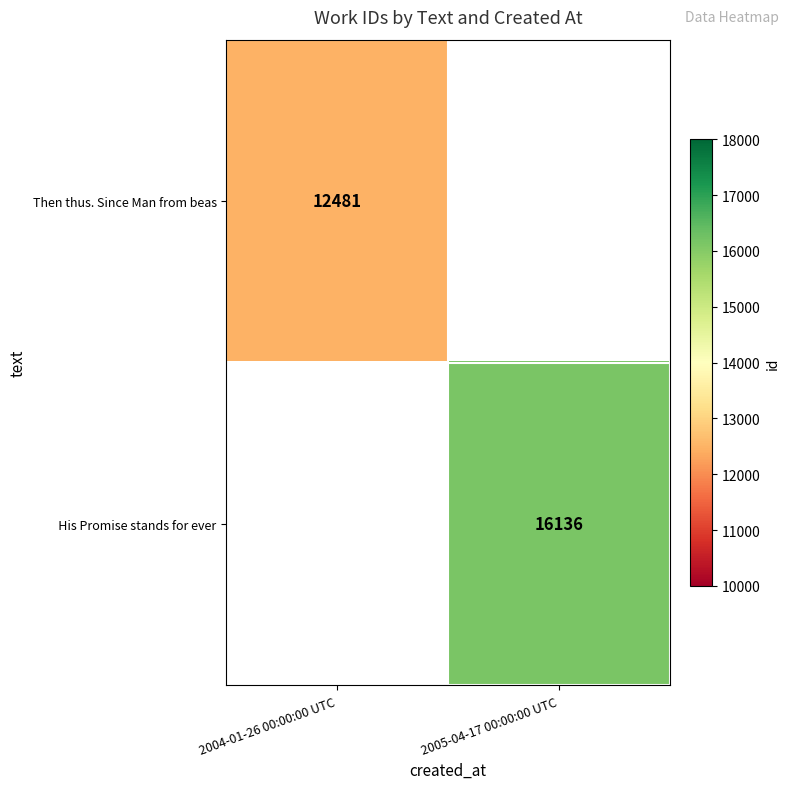

Is it true that Then thus. Since Man from beas equals 12481 at 2004-01-26 00:00:00 UTC?

True